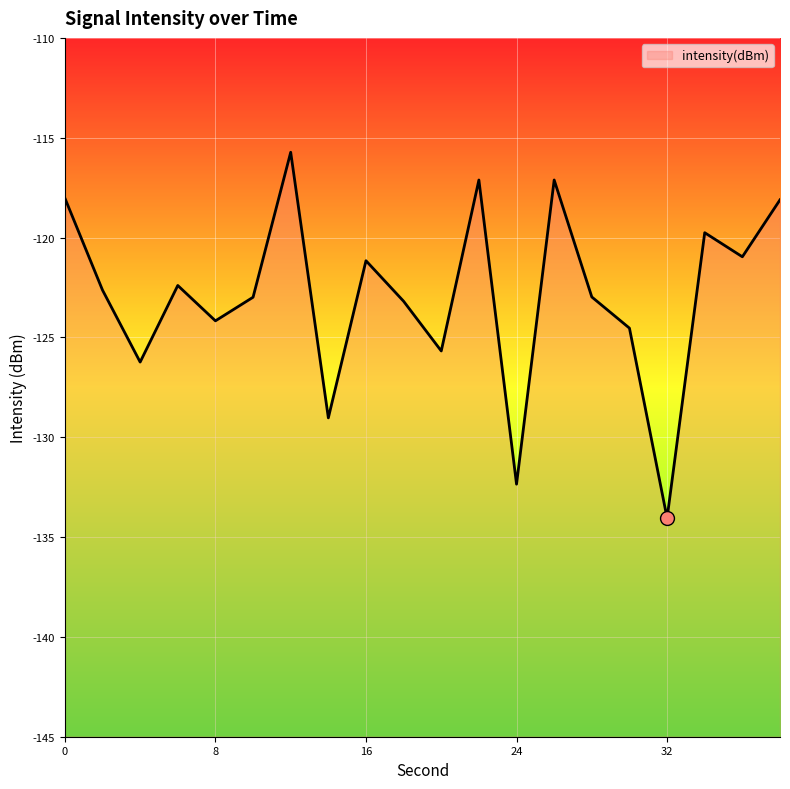

Count the number of values greater than -122.

8